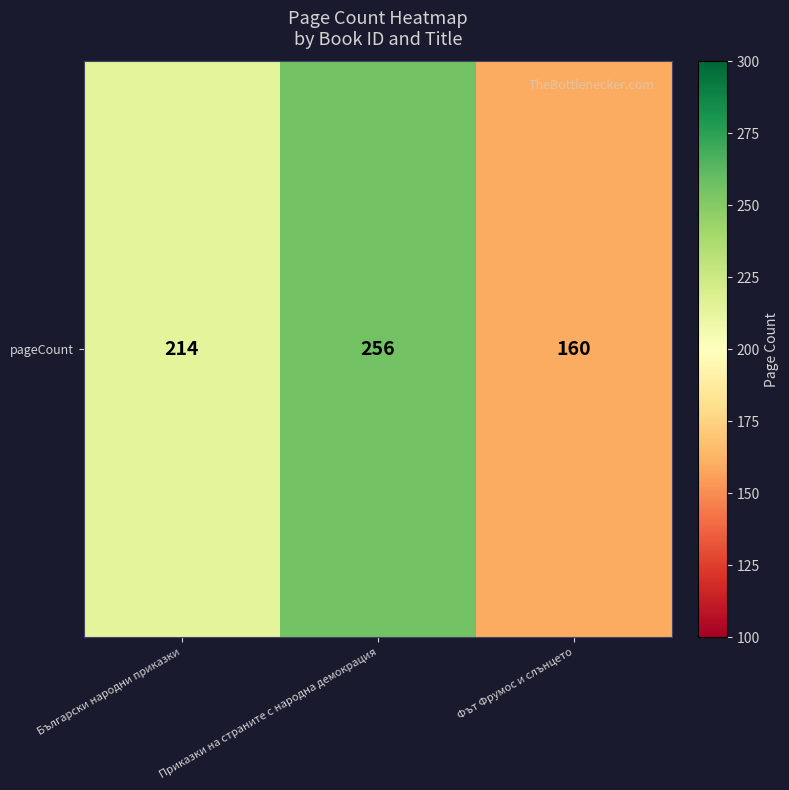

At which category does the chart reach its minimum across all series?

Фът Фрумос и слънцето